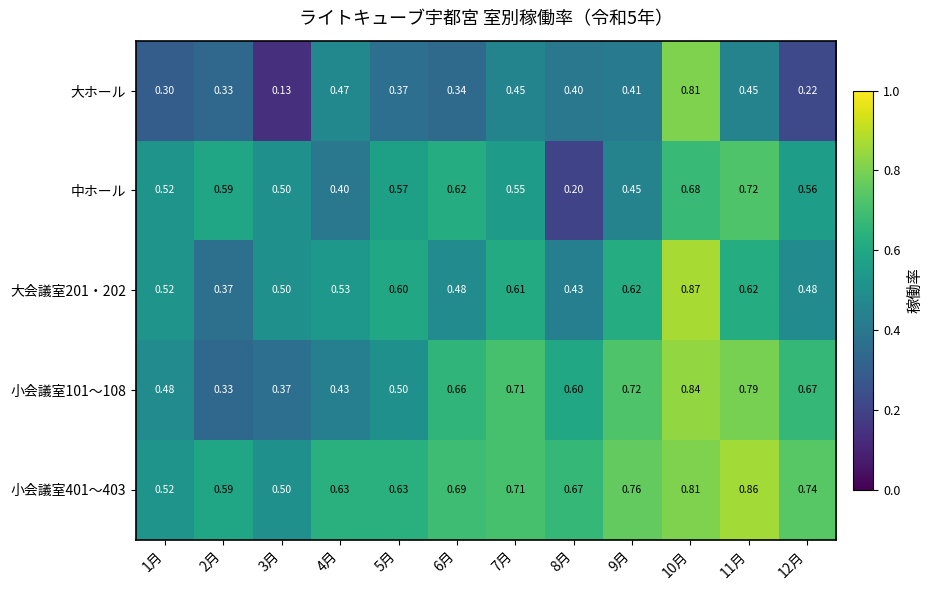

Which series has the largest range (max minus min)?

大ホール